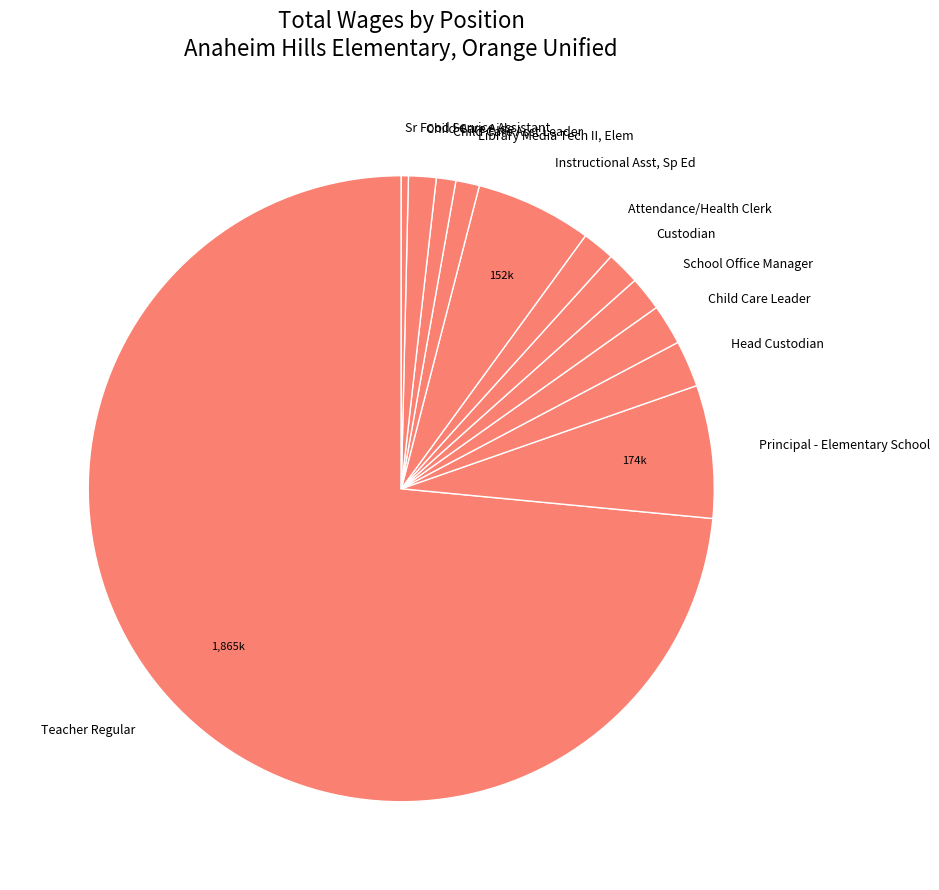

Which category has the biggest portion of the pie?

Teacher Regular